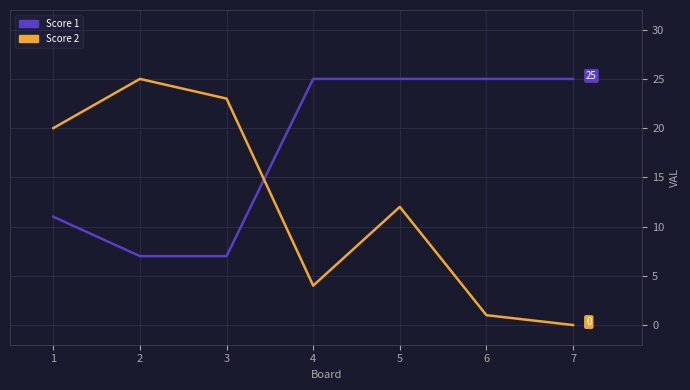

Is this an area chart (filled region under the line)?

No